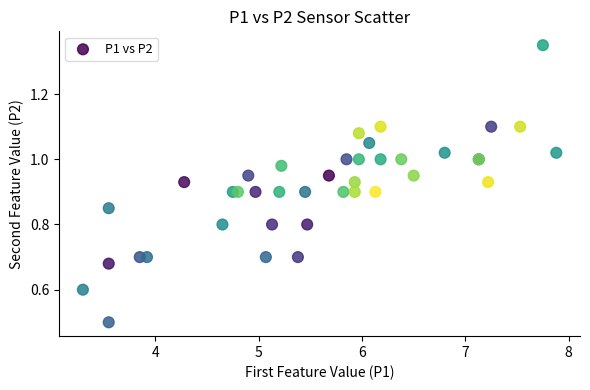

What Y value in the scatter plot is closest to 0?

0.5